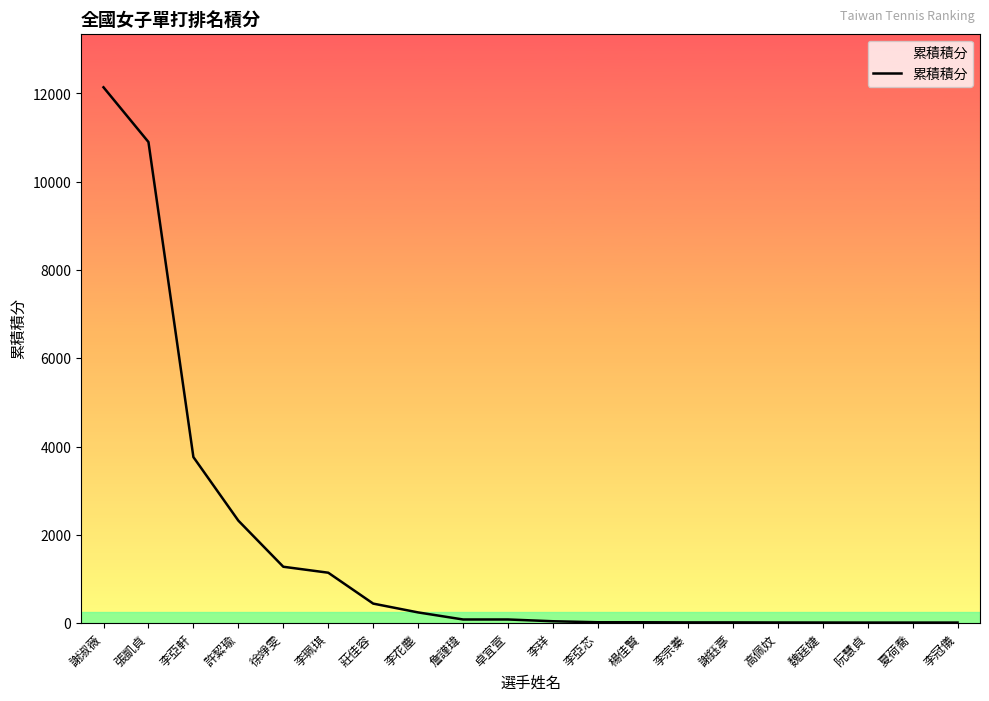

Where does the data first go above 80?

謝淑薇